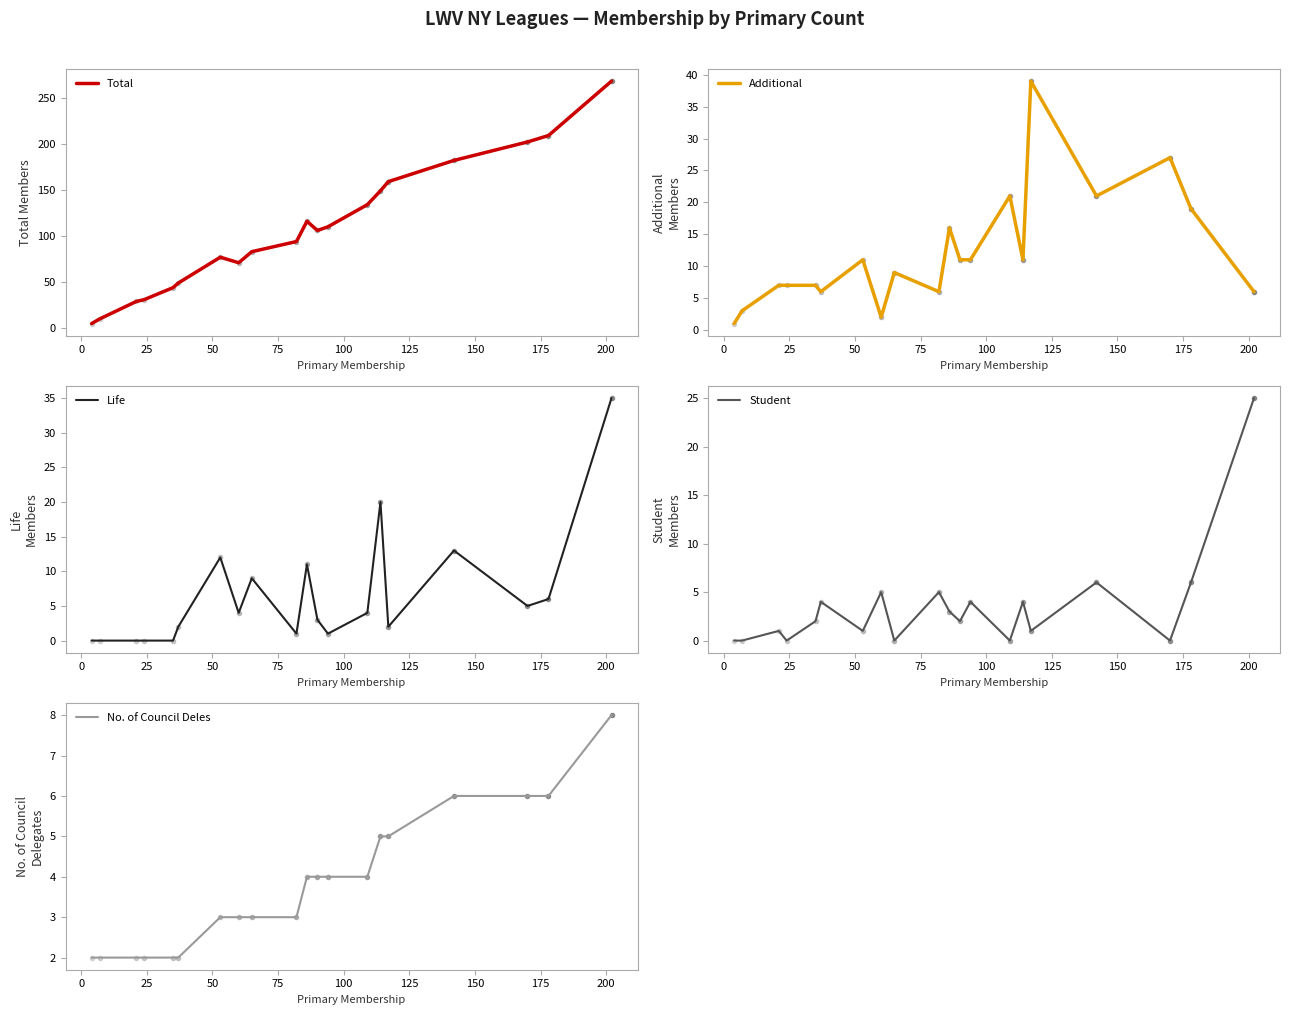

What is the highest value of the Student series?

25